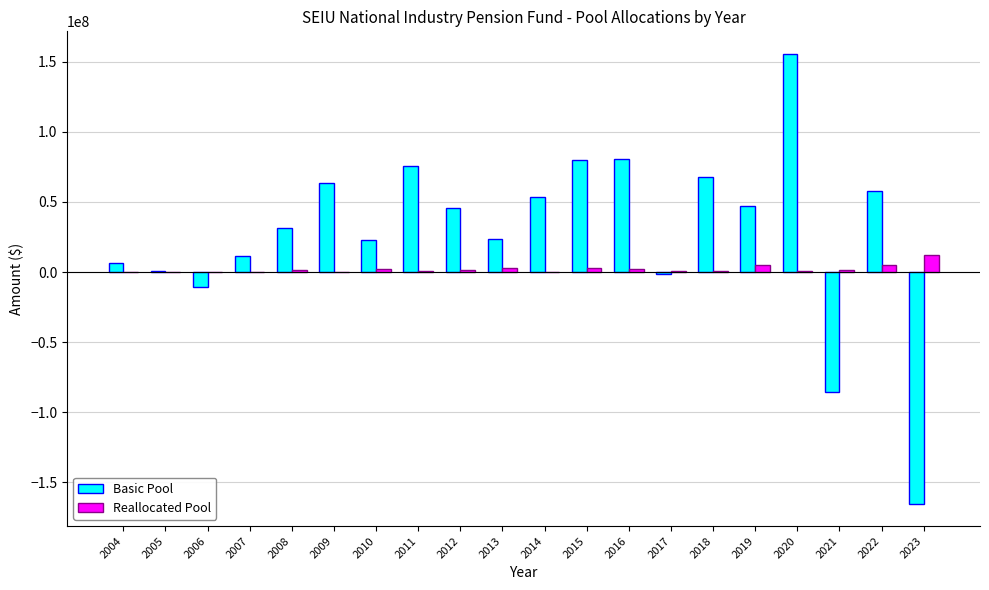

What is the total value across all series at 2023?

-153451486